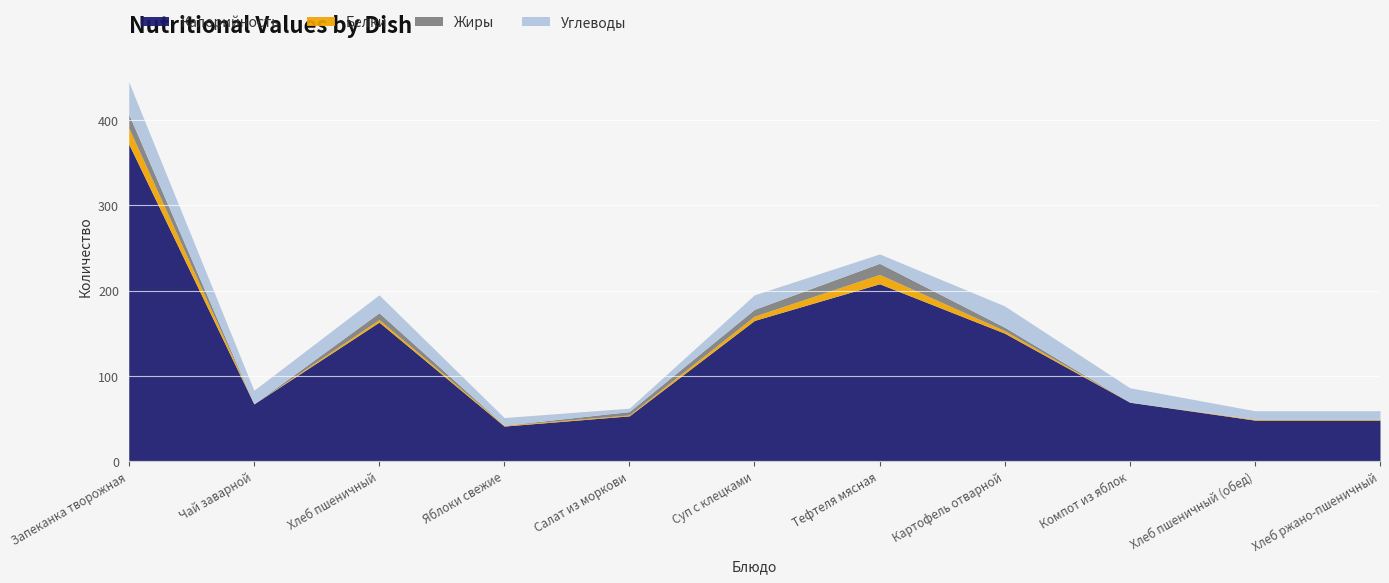

At which label does Белки first exceed 1?

Запеканка творожная